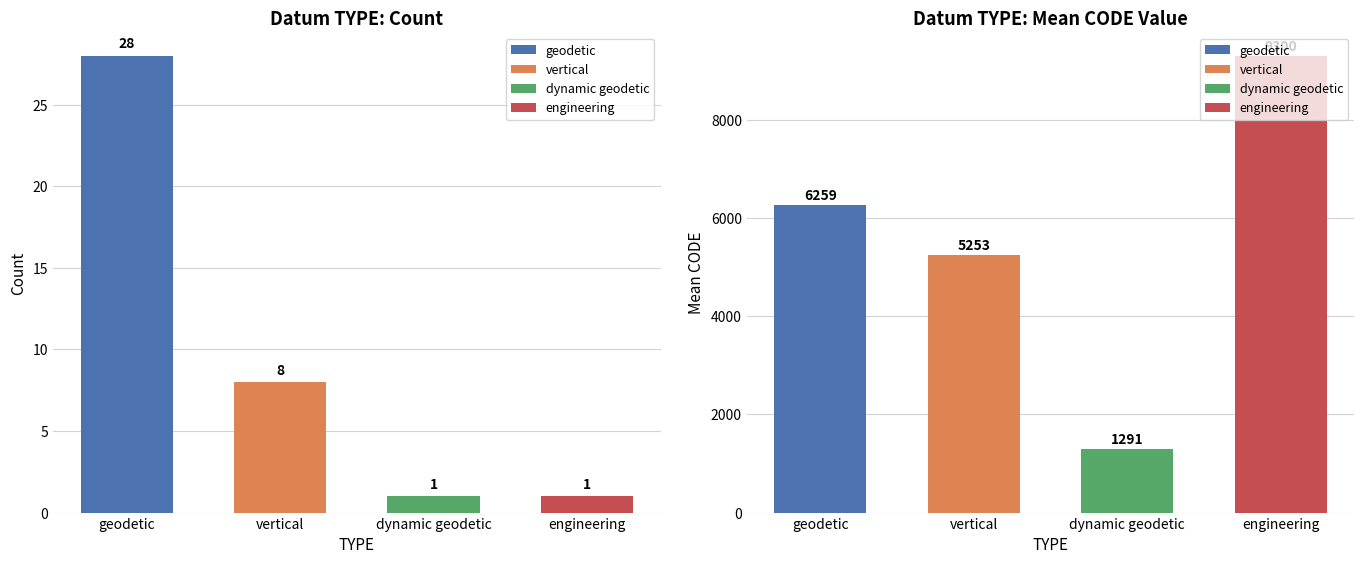

Which category has the lowest value across all series?

dynamic geodetic